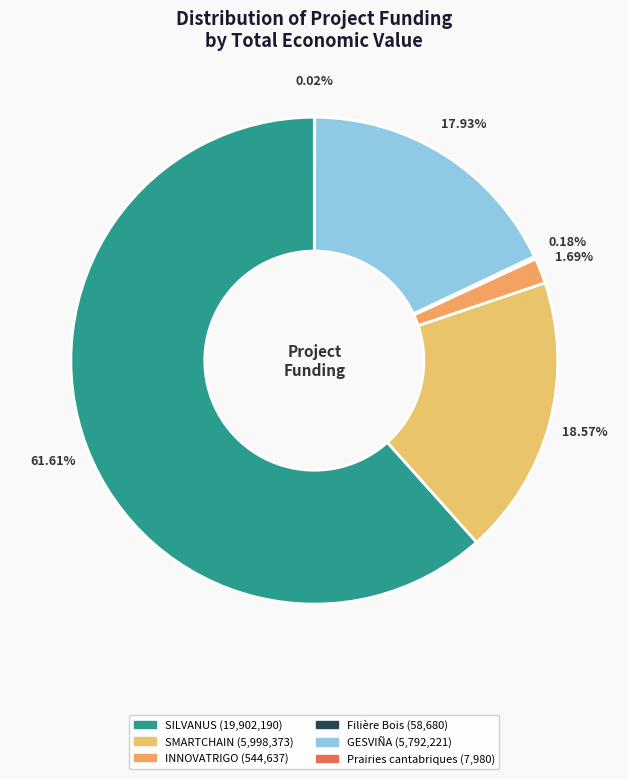

To the nearest percent, what is the difference between the Prairies cantabriques and SILVANUS slice percentages?

62%